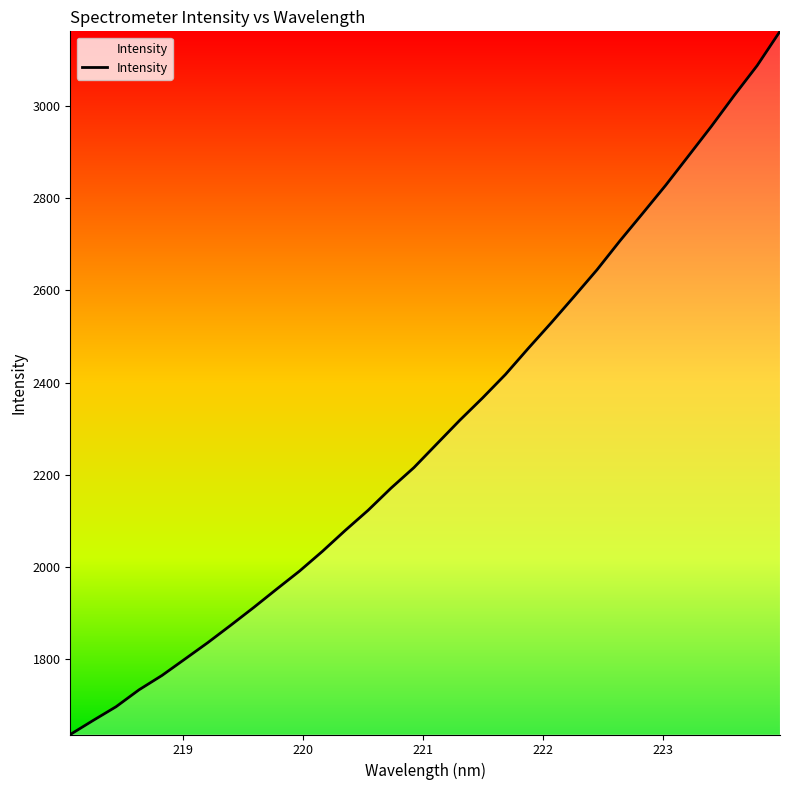

What is the difference between the maximum and minimum values?

1527.3